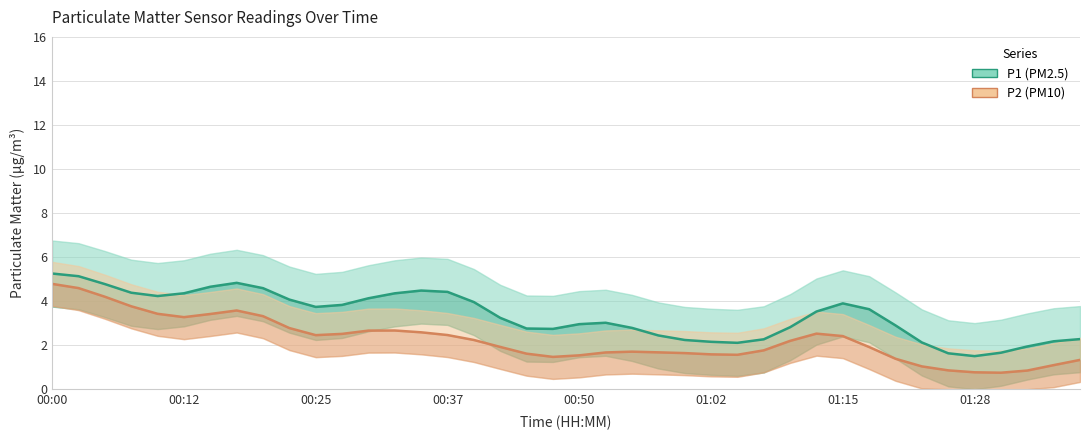

True or false: P1 (PM2.5) and P2 (PM10) cross at least once.

False